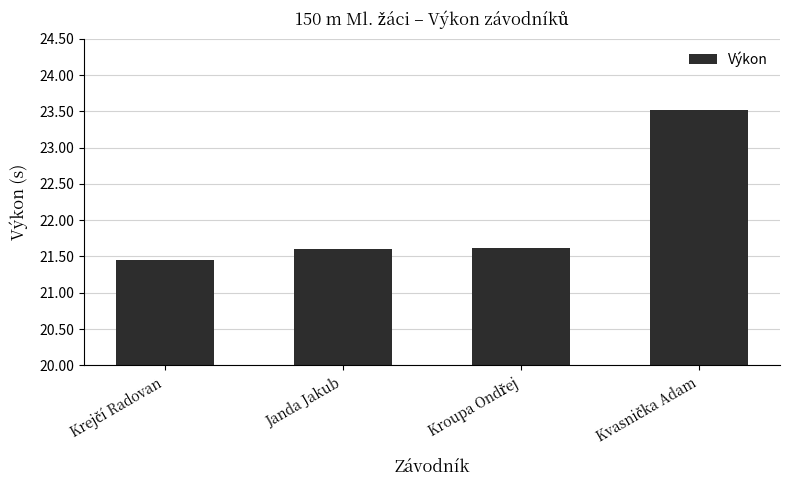

What position from the right is Janda Jakub?

3